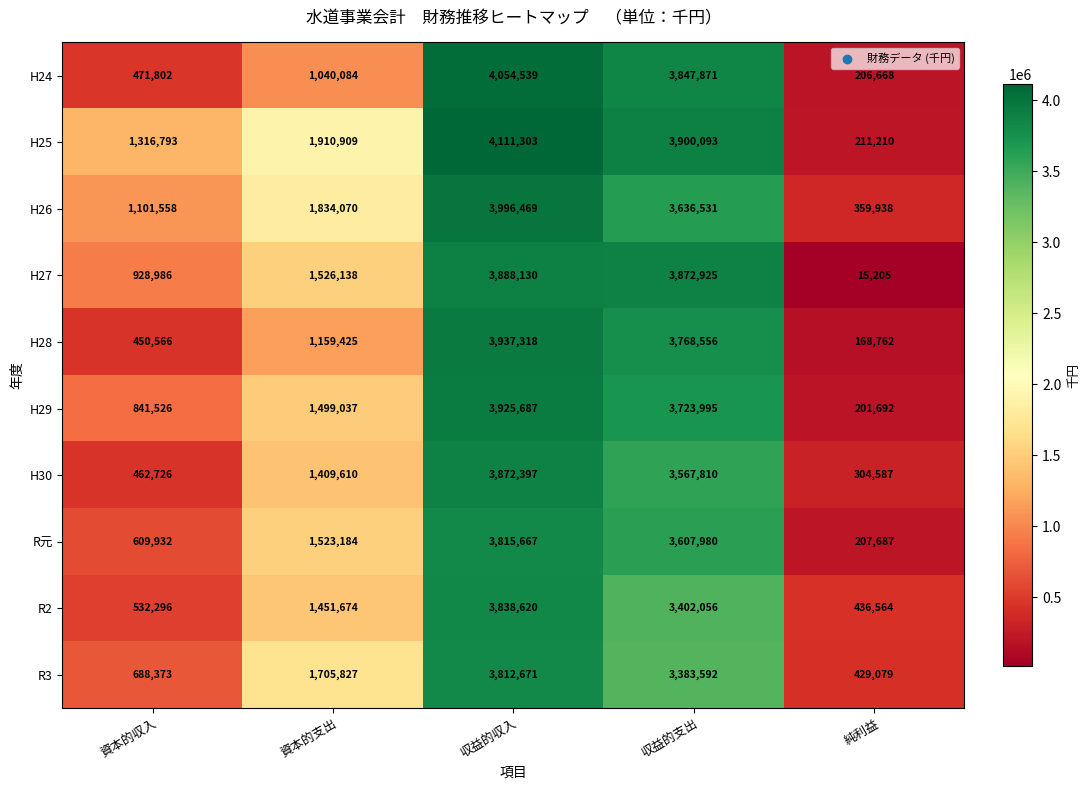

The H26 series shows 359938 at 純利益. True or false?

True